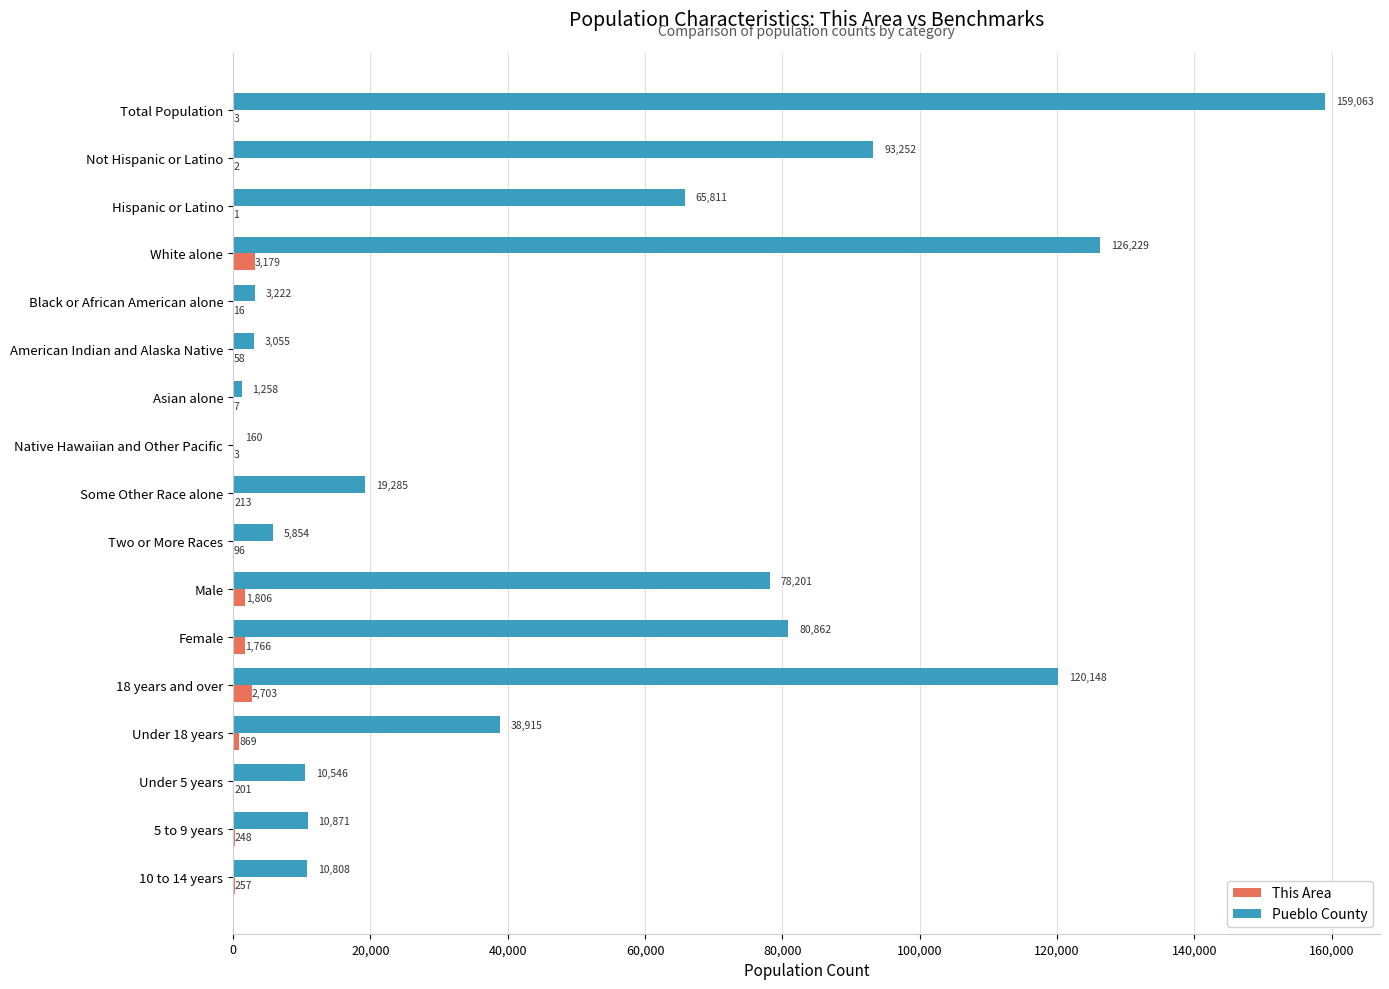

What is the sum of all This Area values?

11428